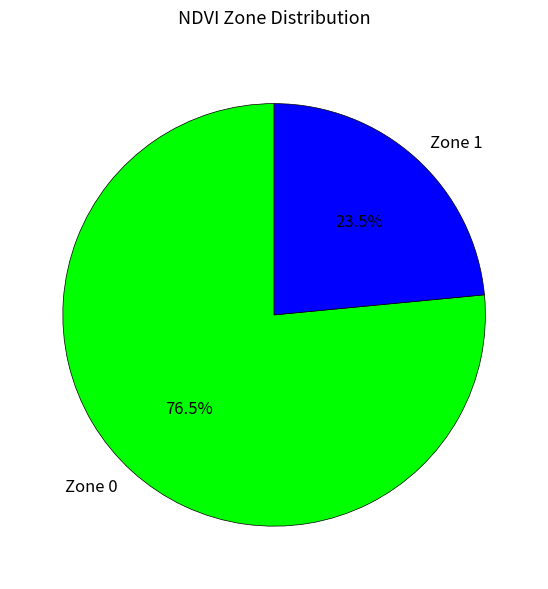

Is it true that Zone 0 is 87% of the pie?

False